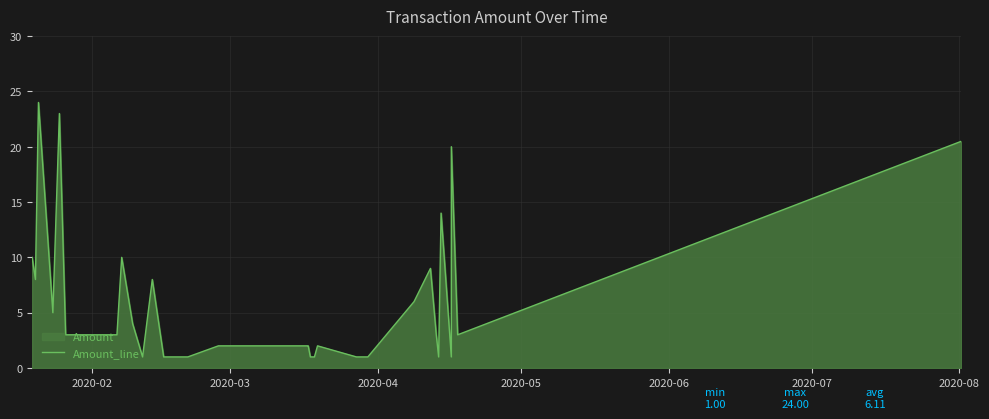

What is the smallest value displayed?

1.0